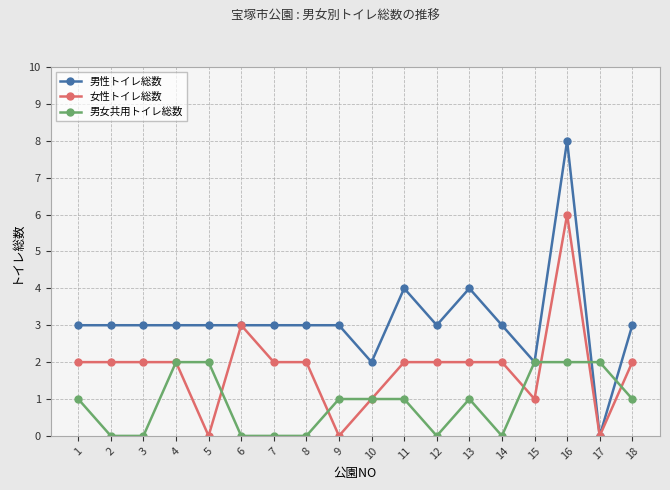

Is this an area chart (filled region under the line)?

No